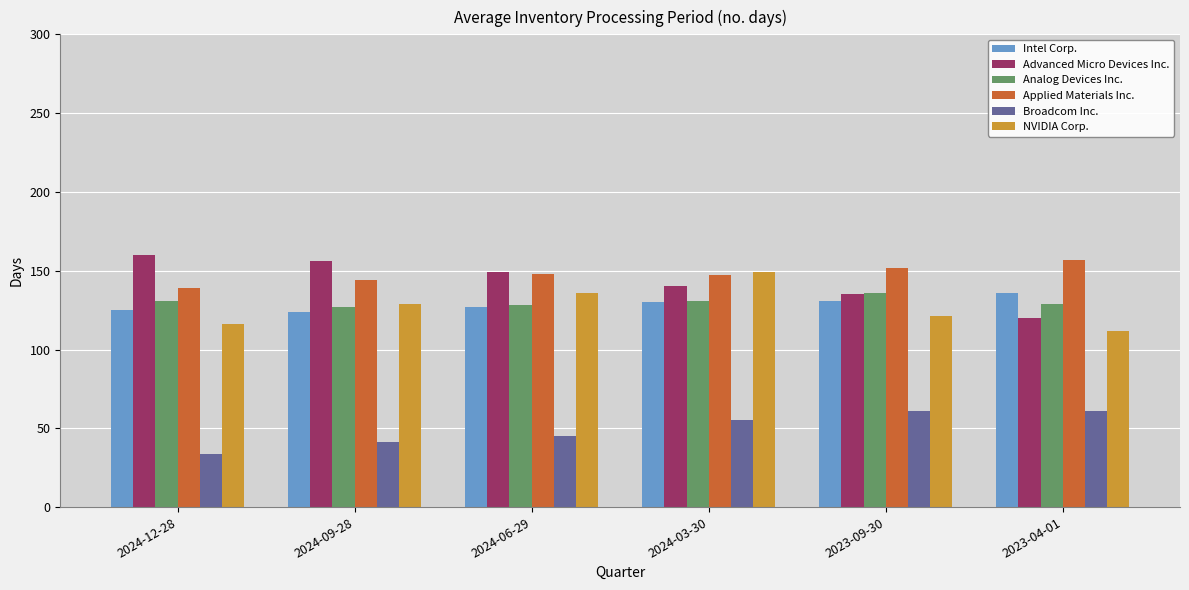

What is the difference between the maximum and second lowest values in the Broadcom Inc. series?

20